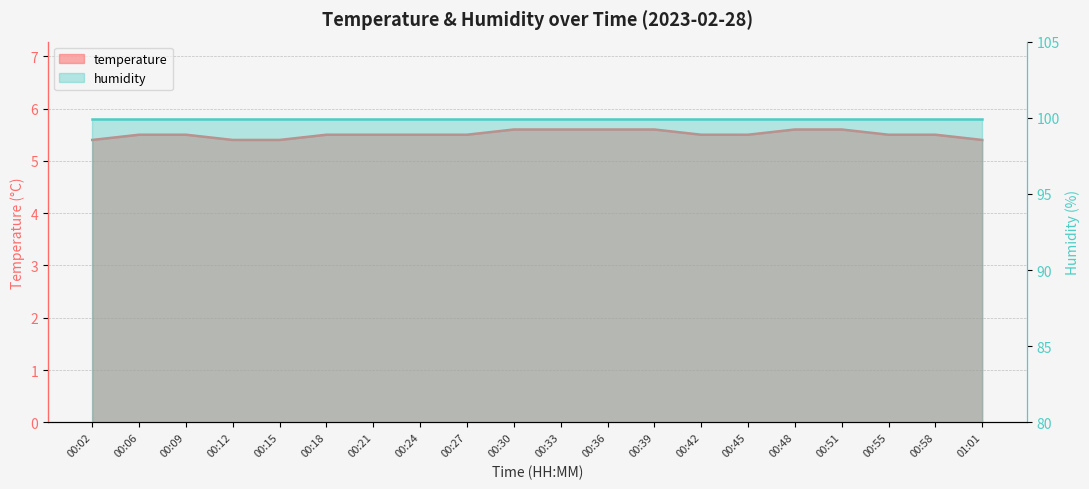

Does the chart have visible grid lines?

Yes